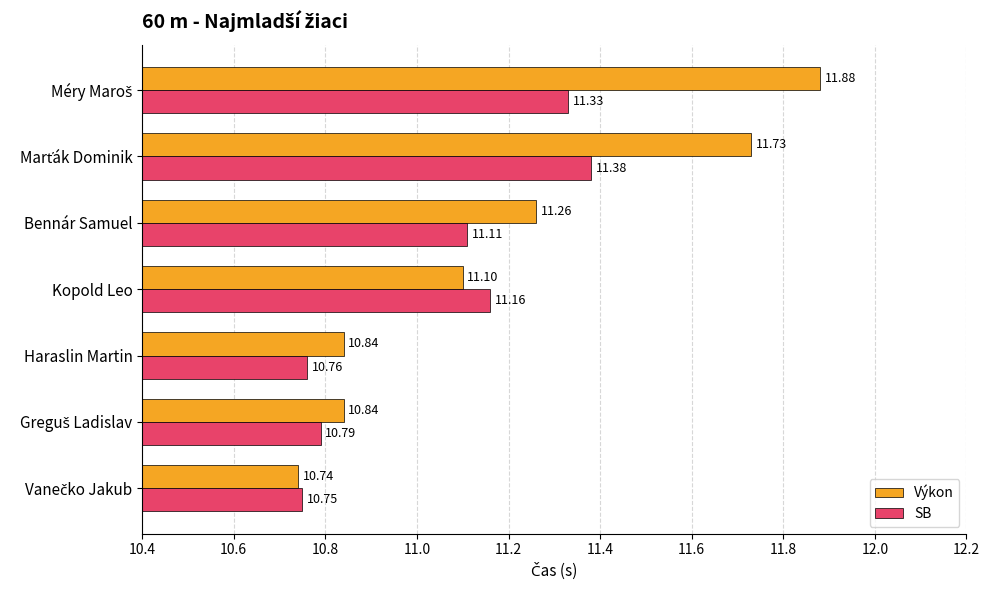

List the series in order of their overall mean, lowest first.

SB, Výkon